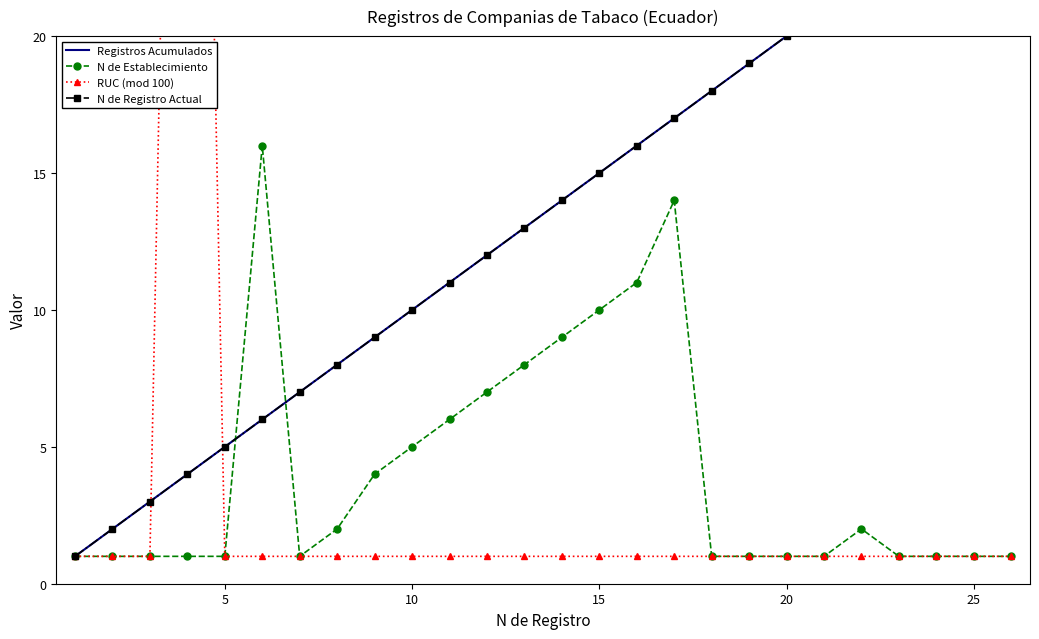

What is the average value of the Registros Acumulados series?

14